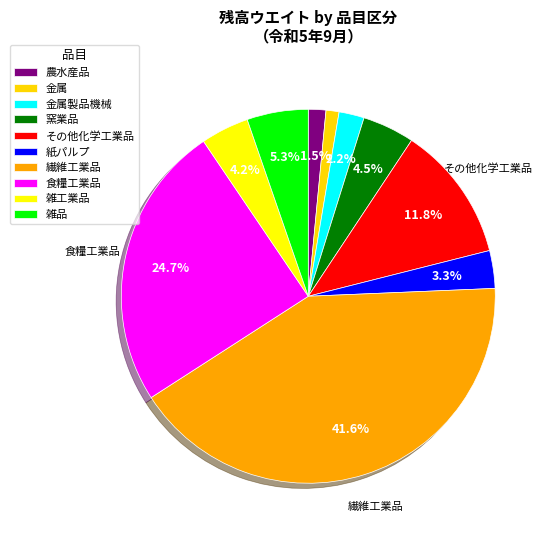

How many slices are in this pie chart?

10